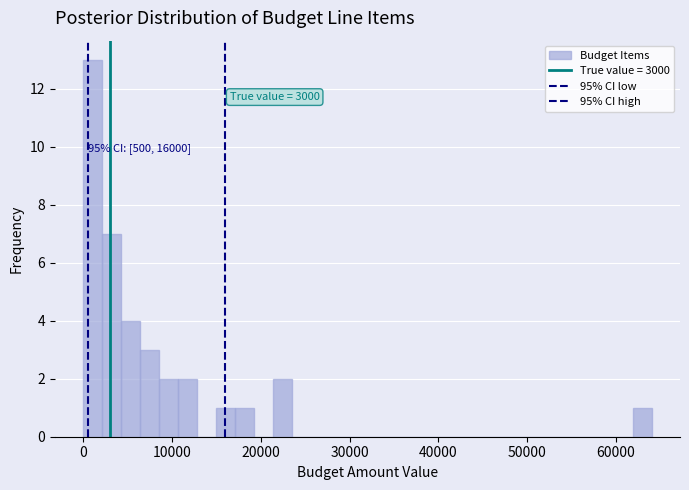

Around what value on the x-axis is the tallest bar? Give the approximate position of its centre, as read against the axis.

1000